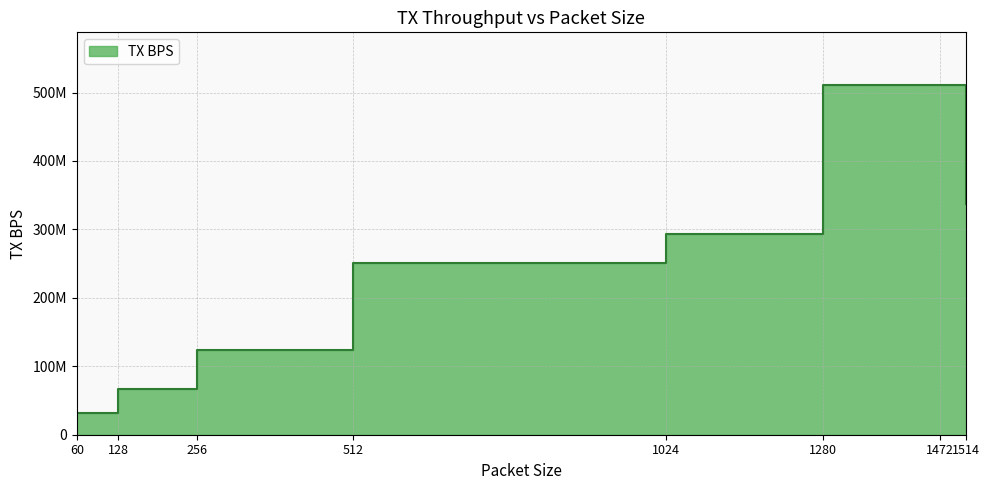

At which label does the data first exceed 292888132?

1280